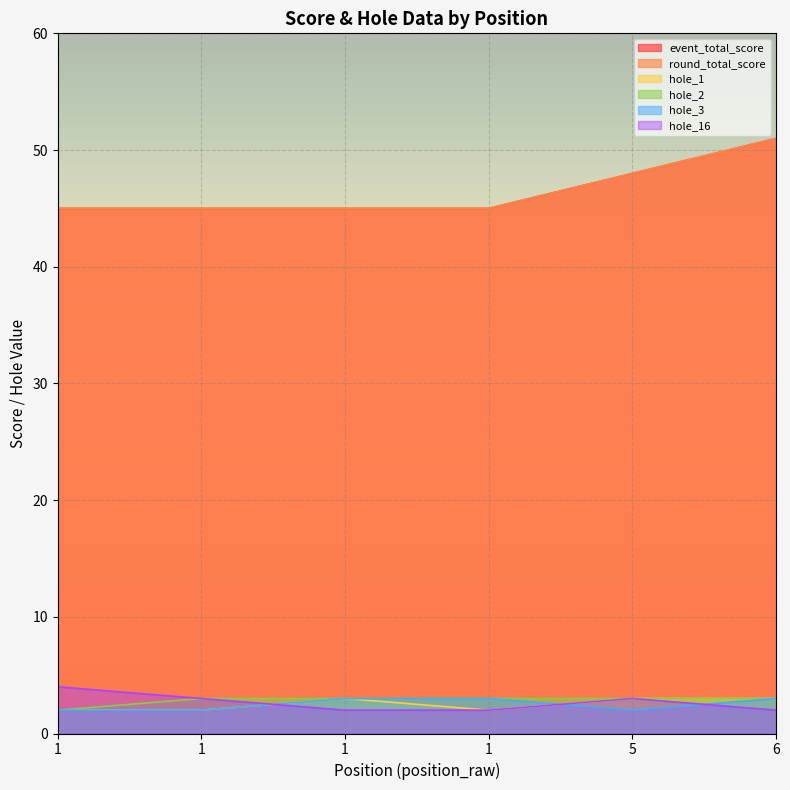

At how many categories does at least one series exceed 36?

6